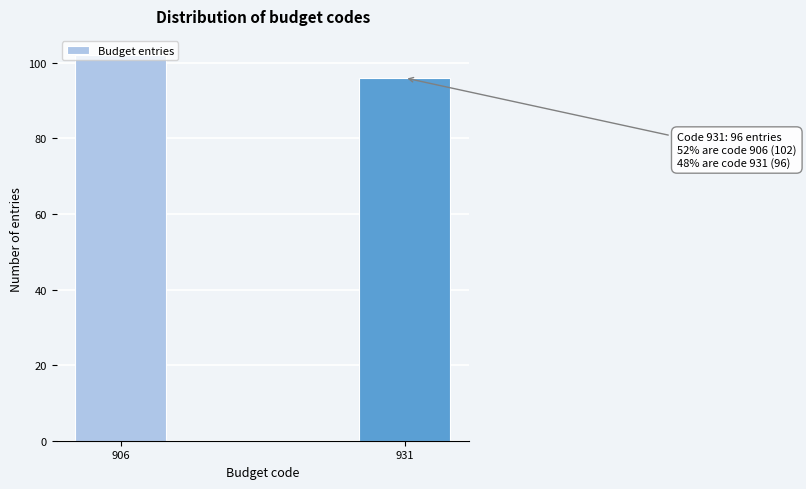

What is the average value?

99